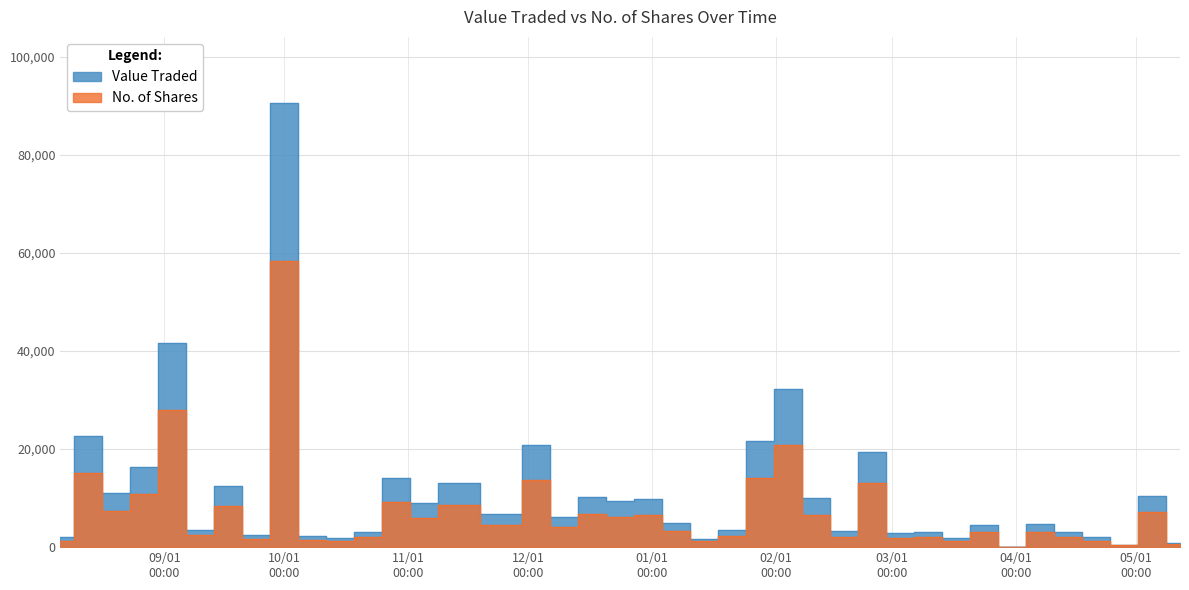

At how many categories does at least one series exceed 75304?

1